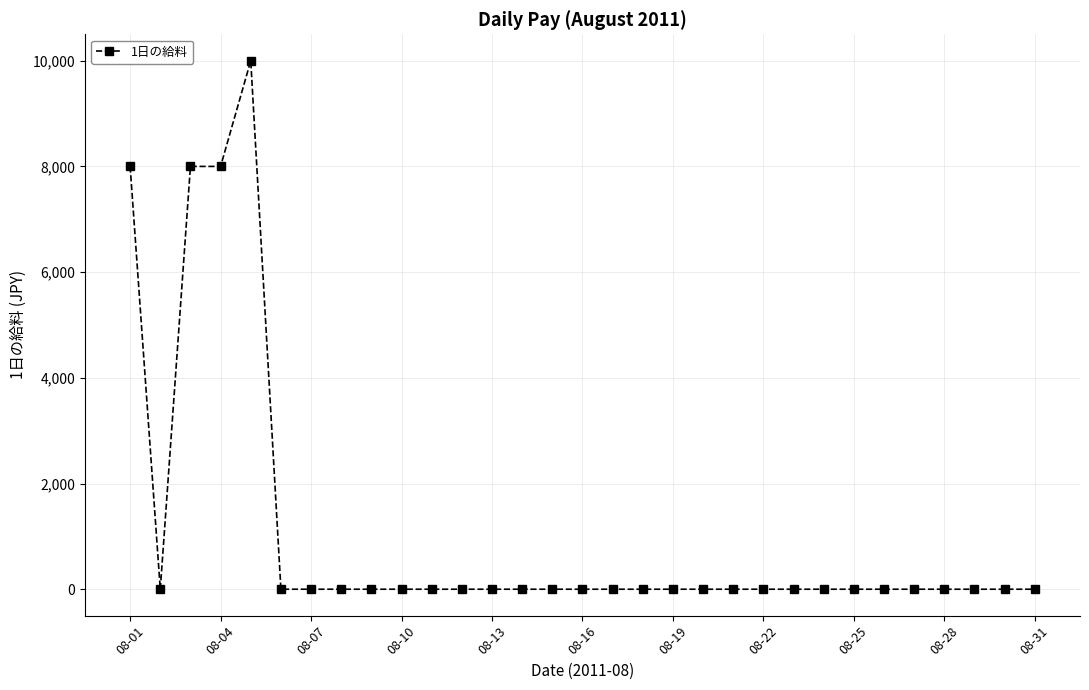

How many series are shown in this chart?

1